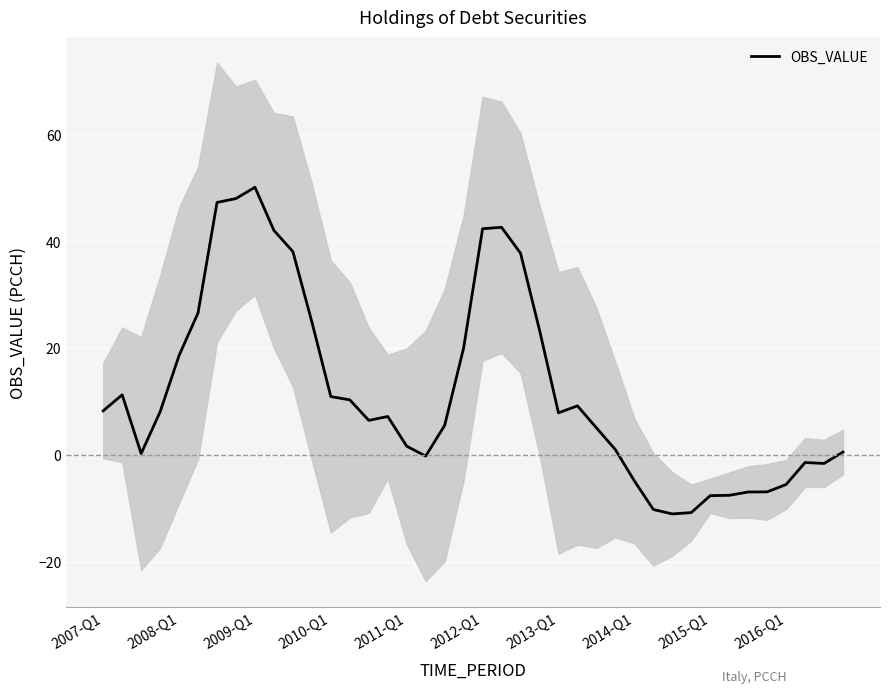

How many negative values are there?

12